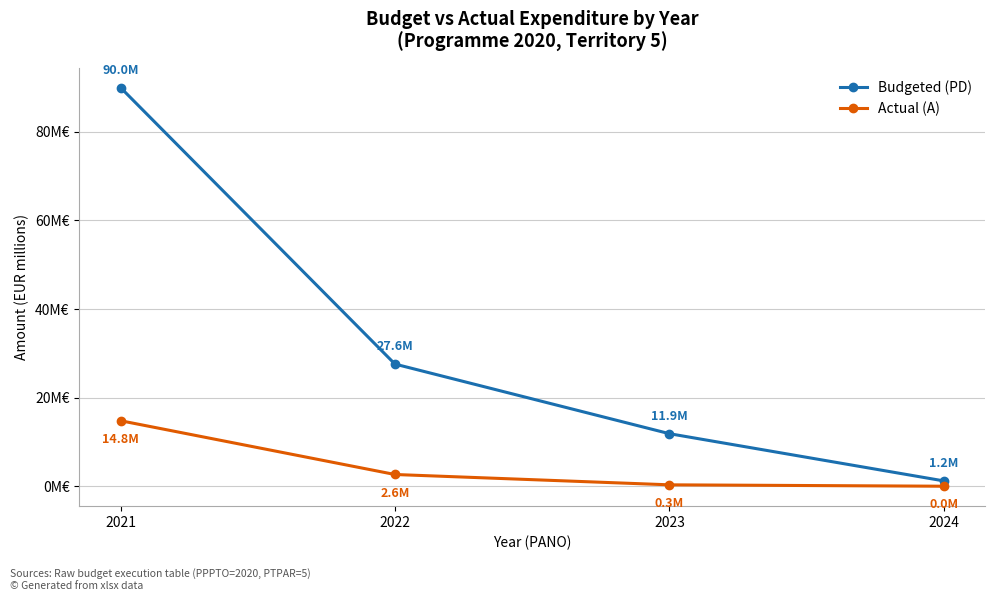

What are all the series names shown in the legend?

Budgeted (PD), Actual (A)